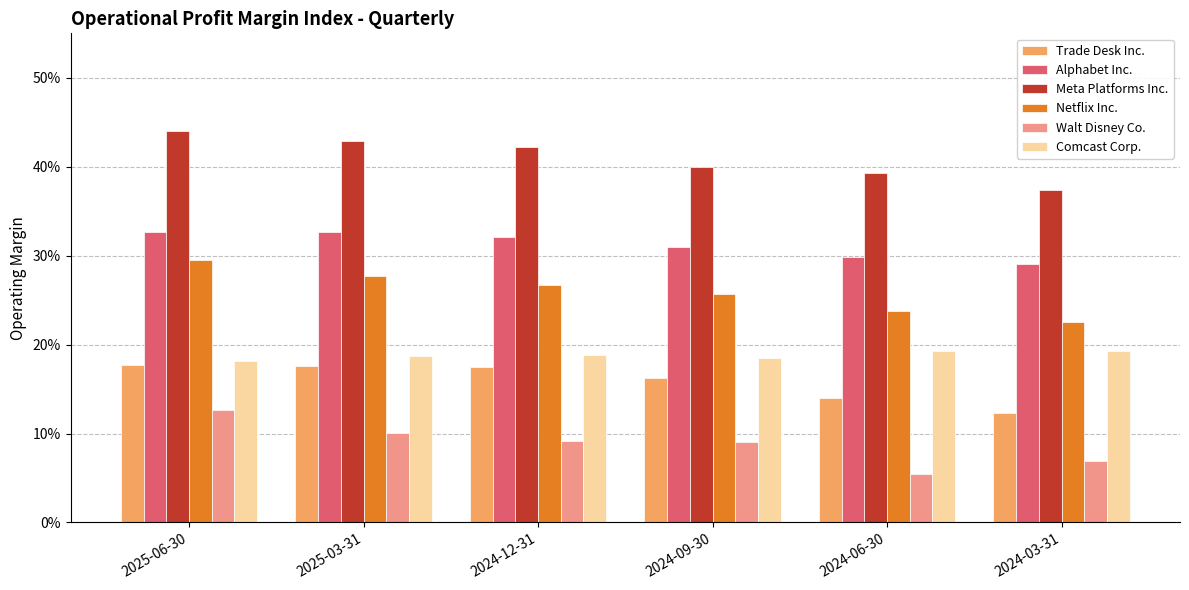

Rank the series at 2024-12-31 from highest to lowest value.

Meta Platforms Inc., Alphabet Inc., Netflix Inc., Comcast Corp., Trade Desk Inc., Walt Disney Co.